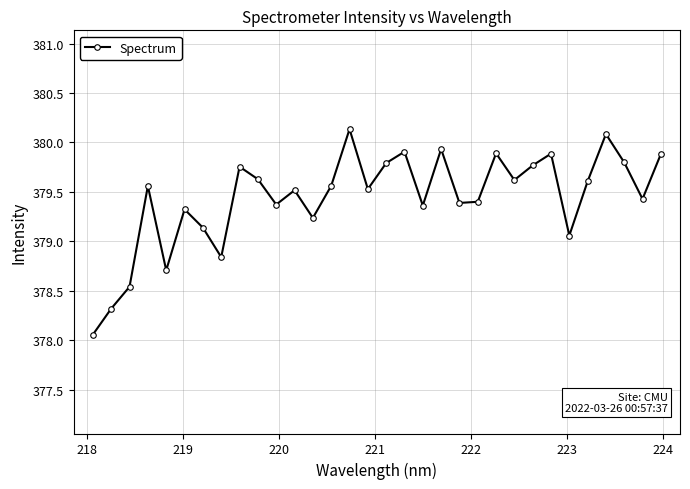

What is the difference between the second highest and minimum values?

2.0